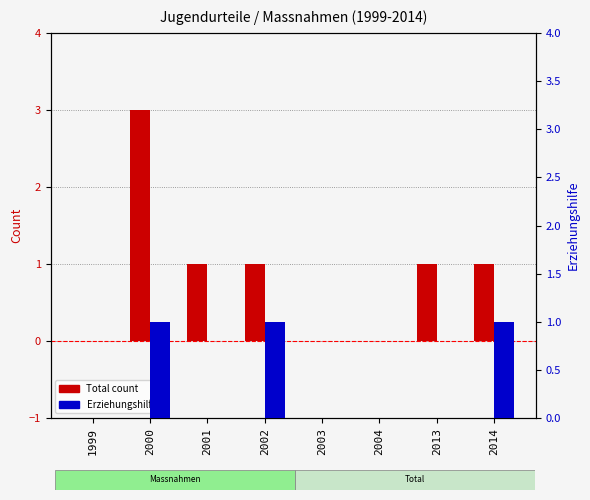

Which has a higher value, 2002 or 1999?

2002